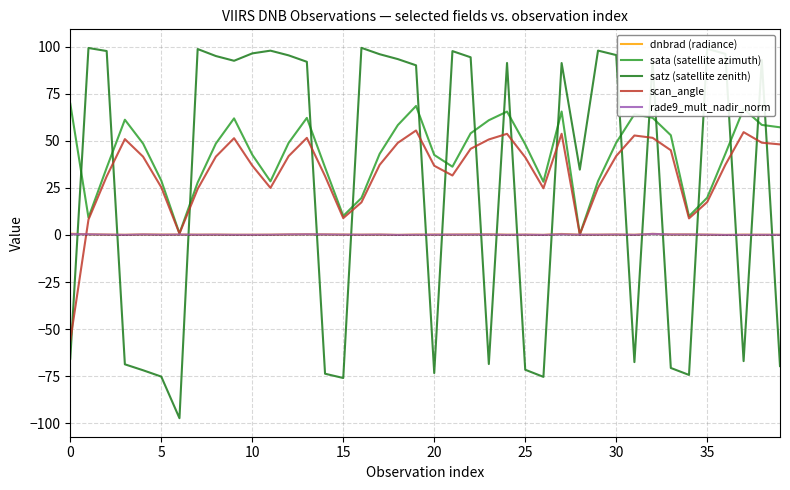

Which series has the largest total across all categories?

sata (satellite azimuth)